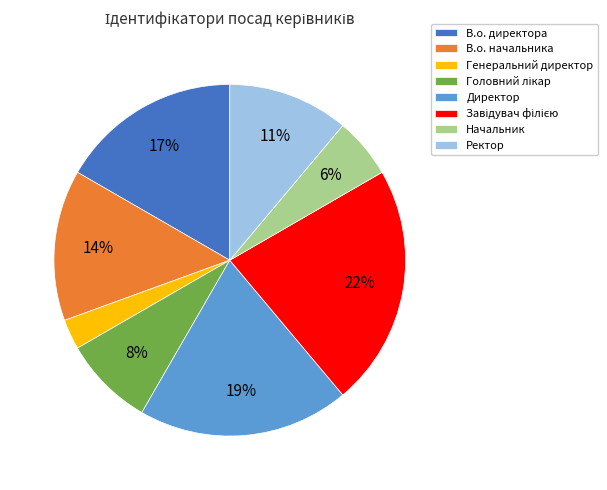

To the nearest percent, what is the difference between the Директор and Ректор slice percentages?

8%